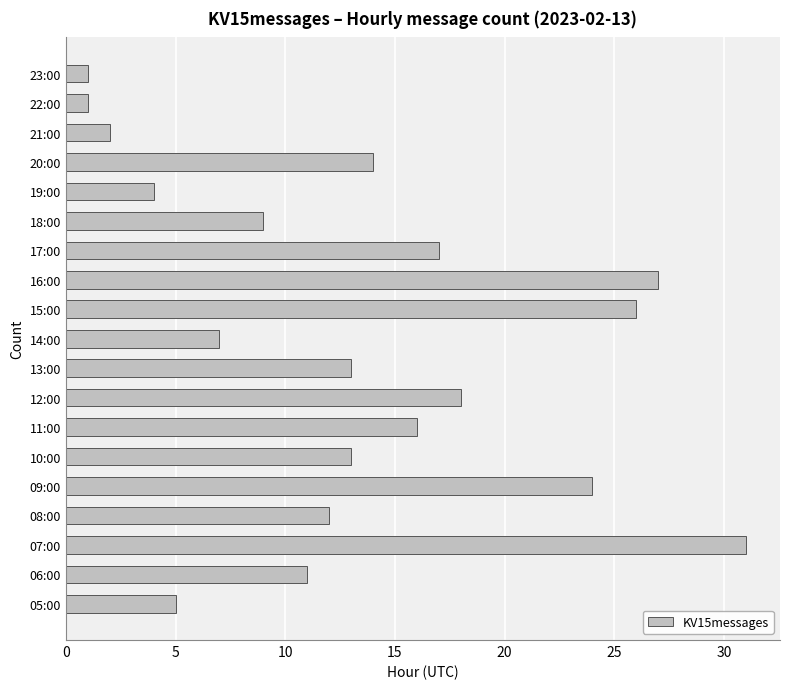

Approximately how many times larger is the value at 12:00 compared to 16:00?

0.7